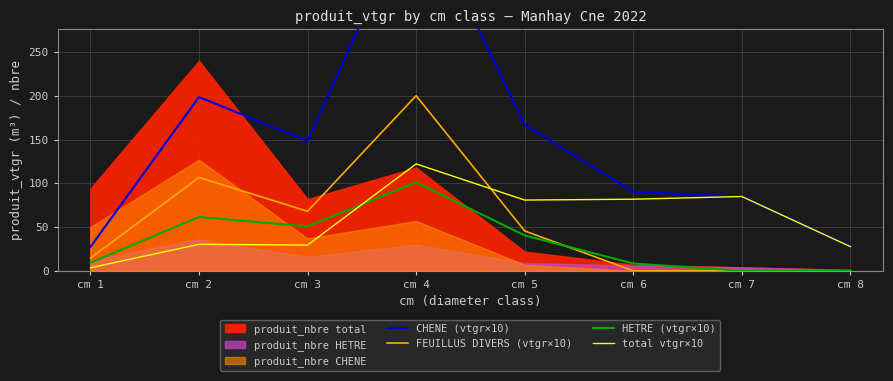

What is the sum of all HETRE (vtgr×10) values?

271.6